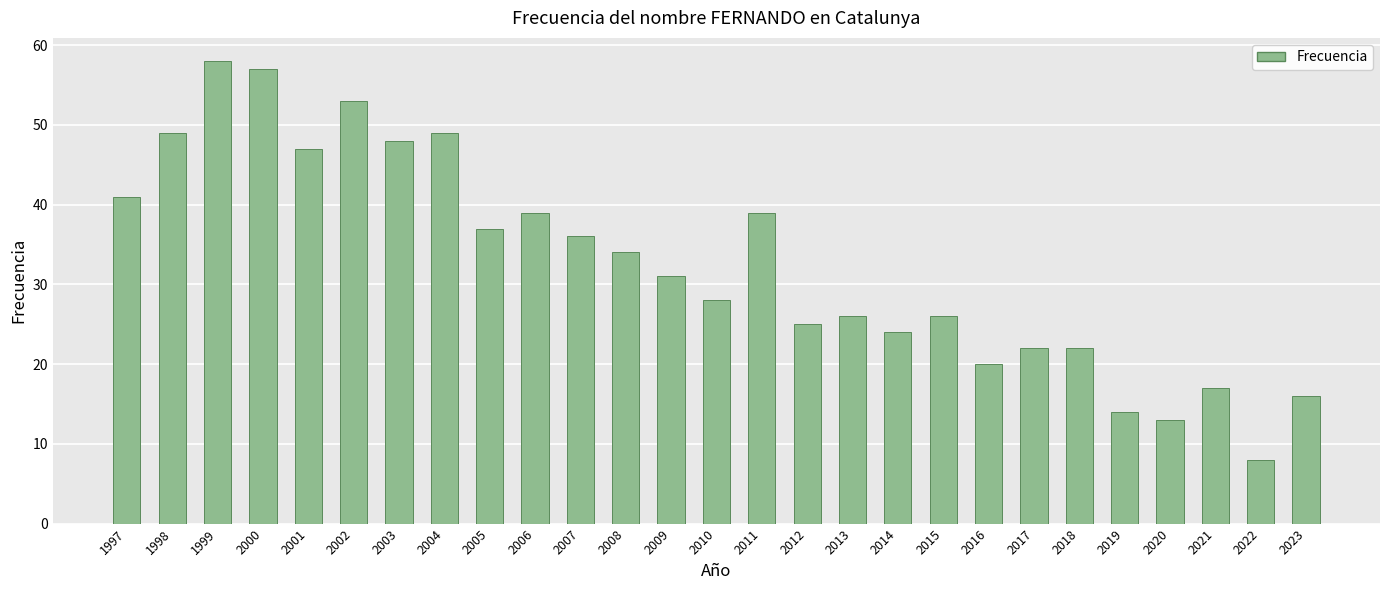

What is the value of the 25th bar from the left?

17